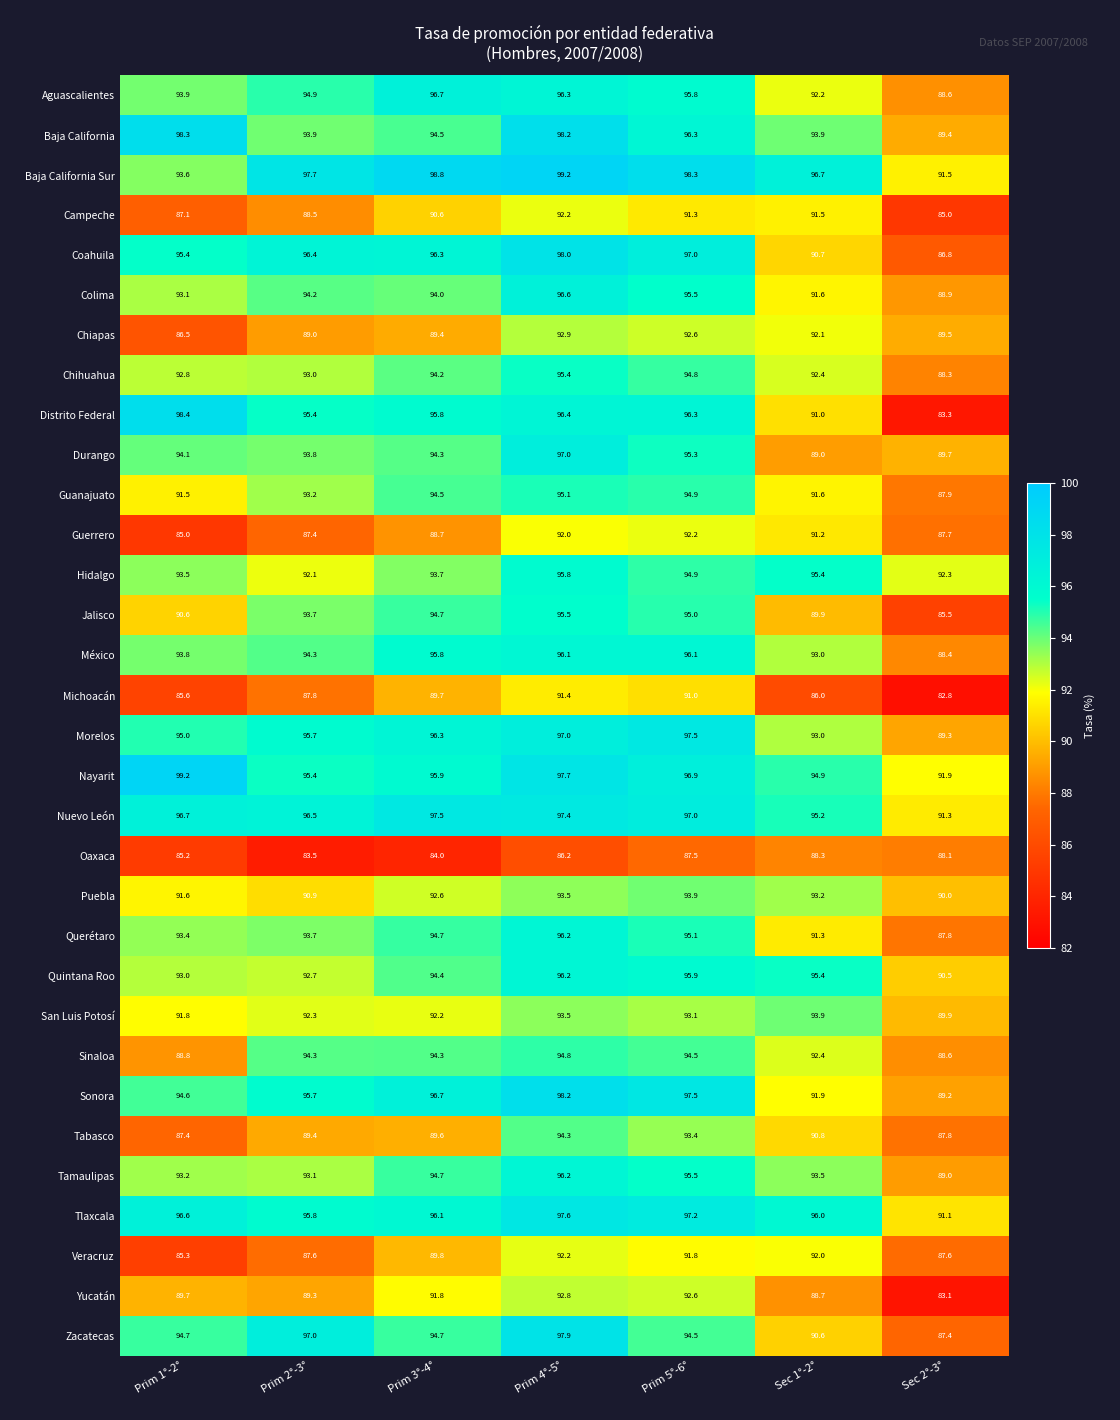

What is the difference between the highest and lowest values at Prim 5°-6°?

10.8